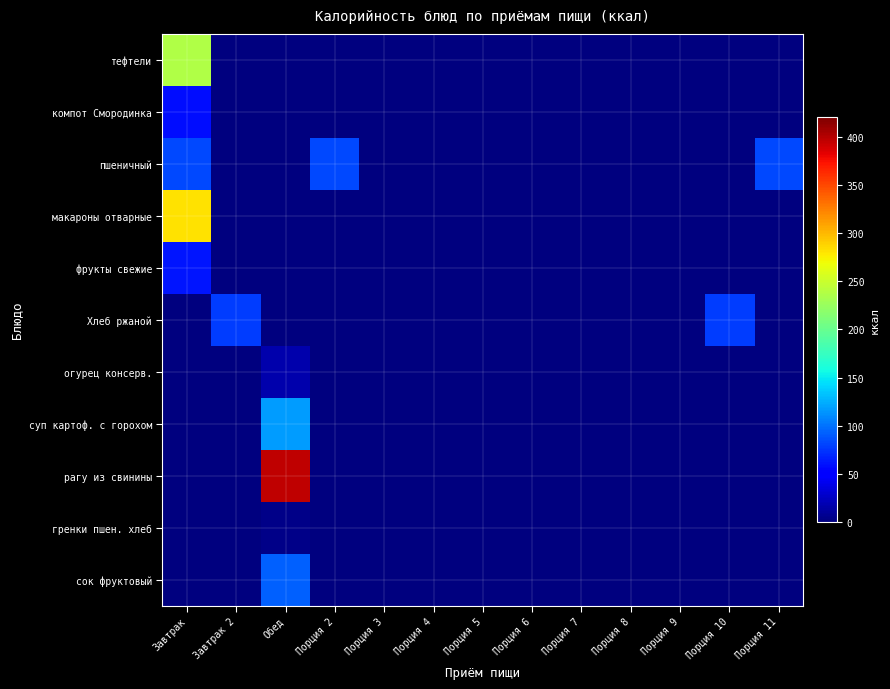

Reading right to left, transcribe all the data shown in this chart.

тефтели: Порция 11=0.0	Порция 10=0.0	Порция 9=0.0	Порция 8=0.0	Порция 7=0.0	Порция 6=0.0	Порция 5=0.0	Порция 4=0.0	Порция 3=0.0	Порция 2=0.0	Обед=0.0	Завтрак 2=0.0	Завтрак=237.8
компот Смородинка: Порция 11=0.0	Порция 10=0.0	Порция 9=0.0	Порция 8=0.0	Порция 7=0.0	Порция 6=0.0	Порция 5=0.0	Порция 4=0.0	Порция 3=0.0	Порция 2=0.0	Обед=0.0	Завтрак 2=0.0	Завтрак=58.0
пшеничный: Порция 11=82.2	Порция 10=0.0	Порция 9=0.0	Порция 8=0.0	Порция 7=0.0	Порция 6=0.0	Порция 5=0.0	Порция 4=0.0	Порция 3=0.0	Порция 2=82.2	Обед=0.0	Завтрак 2=0.0	Завтрак=82.2
макароны отварные: Порция 11=0.0	Порция 10=0.0	Порция 9=0.0	Порция 8=0.0	Порция 7=0.0	Порция 6=0.0	Порция 5=0.0	Порция 4=0.0	Порция 3=0.0	Порция 2=0.0	Обед=0.0	Завтрак 2=0.0	Завтрак=281.1
фрукты свежие: Порция 11=0.0	Порция 10=0.0	Порция 9=0.0	Порция 8=0.0	Порция 7=0.0	Порция 6=0.0	Порция 5=0.0	Порция 4=0.0	Порция 3=0.0	Порция 2=0.0	Обед=0.0	Завтрак 2=0.0	Завтрак=61.1
Хлеб ржаной: Порция 11=0.0	Порция 10=77.7	Порция 9=0.0	Порция 8=0.0	Порция 7=0.0	Порция 6=0.0	Порция 5=0.0	Порция 4=0.0	Порция 3=0.0	Порция 2=0.0	Обед=0.0	Завтрак 2=77.7	Завтрак=0.0
огурец консерв.: Порция 11=0.0	Порция 10=0.0	Порция 9=0.0	Порция 8=0.0	Порция 7=0.0	Порция 6=0.0	Порция 5=0.0	Порция 4=0.0	Порция 3=0.0	Порция 2=0.0	Обед=16.5	Завтрак 2=0.0	Завтрак=0.0
суп картоф. с горохом: Порция 11=0.0	Порция 10=0.0	Порция 9=0.0	Порция 8=0.0	Порция 7=0.0	Порция 6=0.0	Порция 5=0.0	Порция 4=0.0	Порция 3=0.0	Порция 2=0.0	Обед=117.8	Завтрак 2=0.0	Завтрак=0.0
рагу из свинины: Порция 11=0.0	Порция 10=0.0	Порция 9=0.0	Порция 8=0.0	Порция 7=0.0	Порция 6=0.0	Порция 5=0.0	Порция 4=0.0	Порция 3=0.0	Порция 2=0.0	Обед=396.5	Завтрак 2=0.0	Завтрак=0.0
гренки пшен. хлеб: Порция 11=0.0	Порция 10=0.0	Порция 9=0.0	Порция 8=0.0	Порция 7=0.0	Порция 6=0.0	Порция 5=0.0	Порция 4=0.0	Порция 3=0.0	Порция 2=0.0	Обед=4.1	Завтрак 2=0.0	Завтрак=0.0
сок фруктовый: Порция 11=0.0	Порция 10=0.0	Порция 9=0.0	Порция 8=0.0	Порция 7=0.0	Порция 6=0.0	Порция 5=0.0	Порция 4=0.0	Порция 3=0.0	Порция 2=0.0	Обед=92.0	Завтрак 2=0.0	Завтрак=0.0